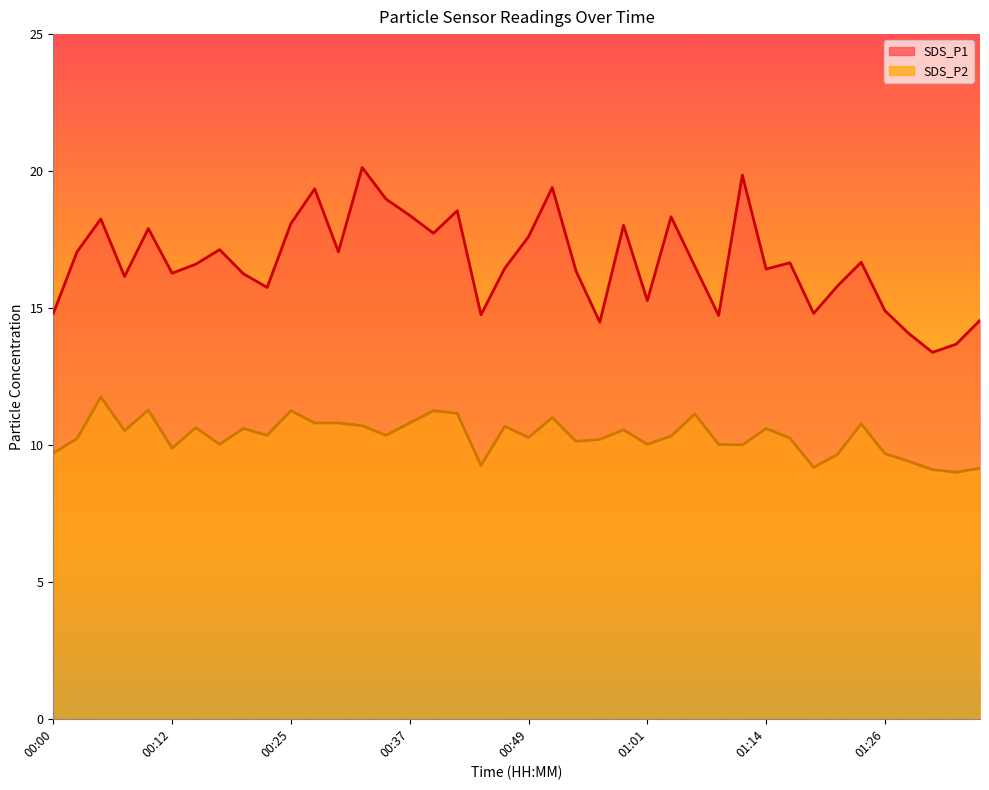

What is the difference between the maximum and second lowest values in the SDS_P1 series?

6.4